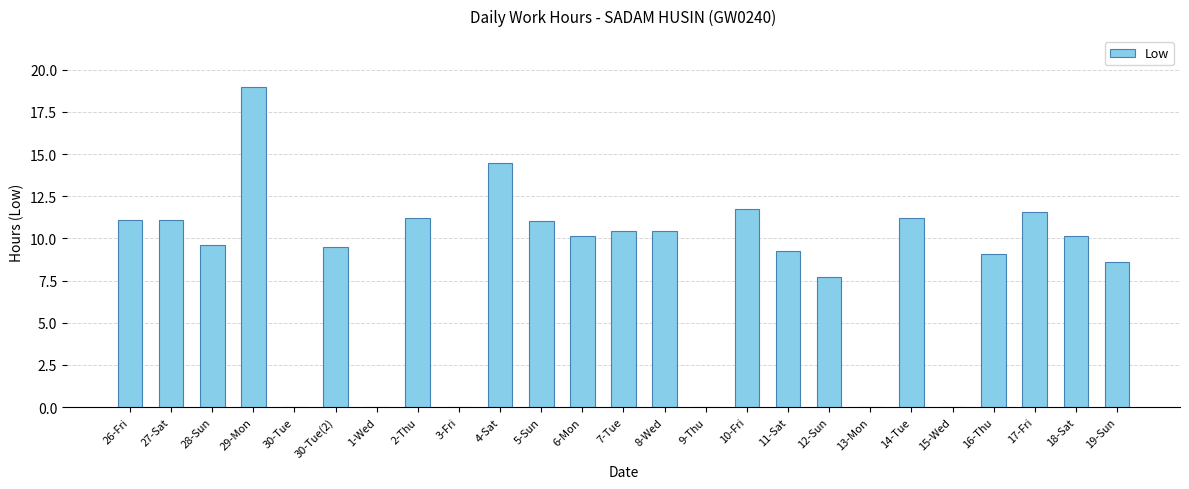

At which category does the chart reach its peak across all series?

29-Mon